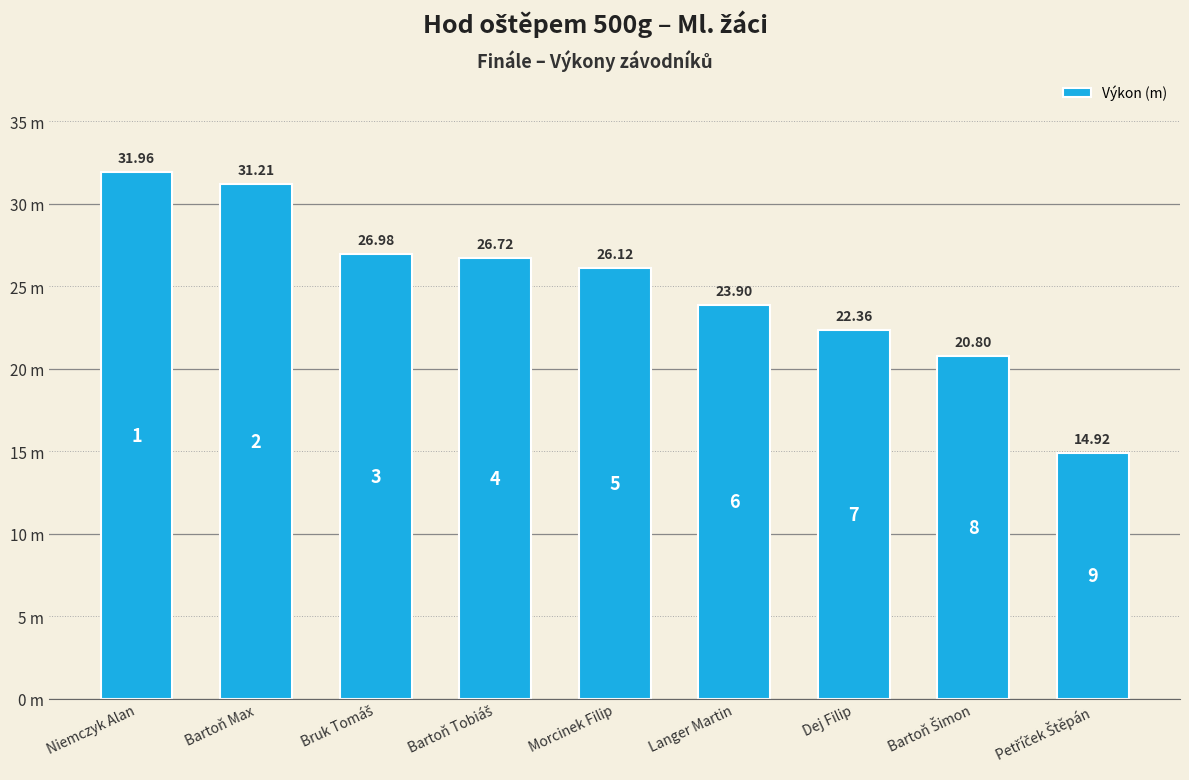

Where is the data nearest to the value 23?

Dej Filip